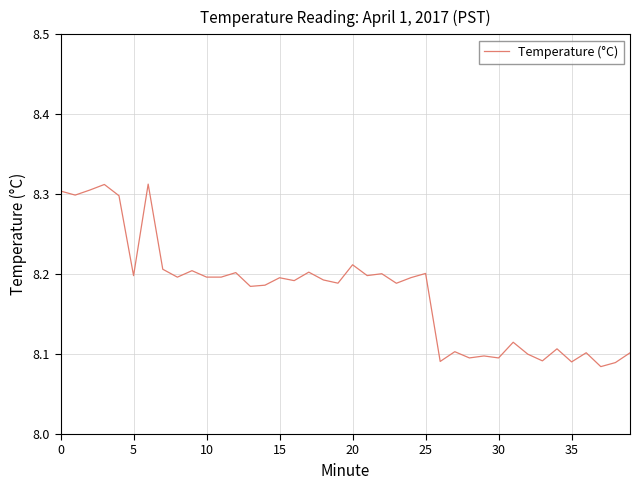

Reading left to right, transcribe all the data shown in this chart.

8.3	8.3	8.3	8.3	8.3	8.2	8.3	8.2	8.2	8.2	8.2	8.2	8.2	8.2	8.2	8.2	8.2	8.2	8.2	8.2	8.2	8.2	8.2	8.2	8.2	8.2	8.1	8.1	8.1	8.1	8.1	8.1	8.1	8.1	8.1	8.1	8.1	8.1	8.1	8.1